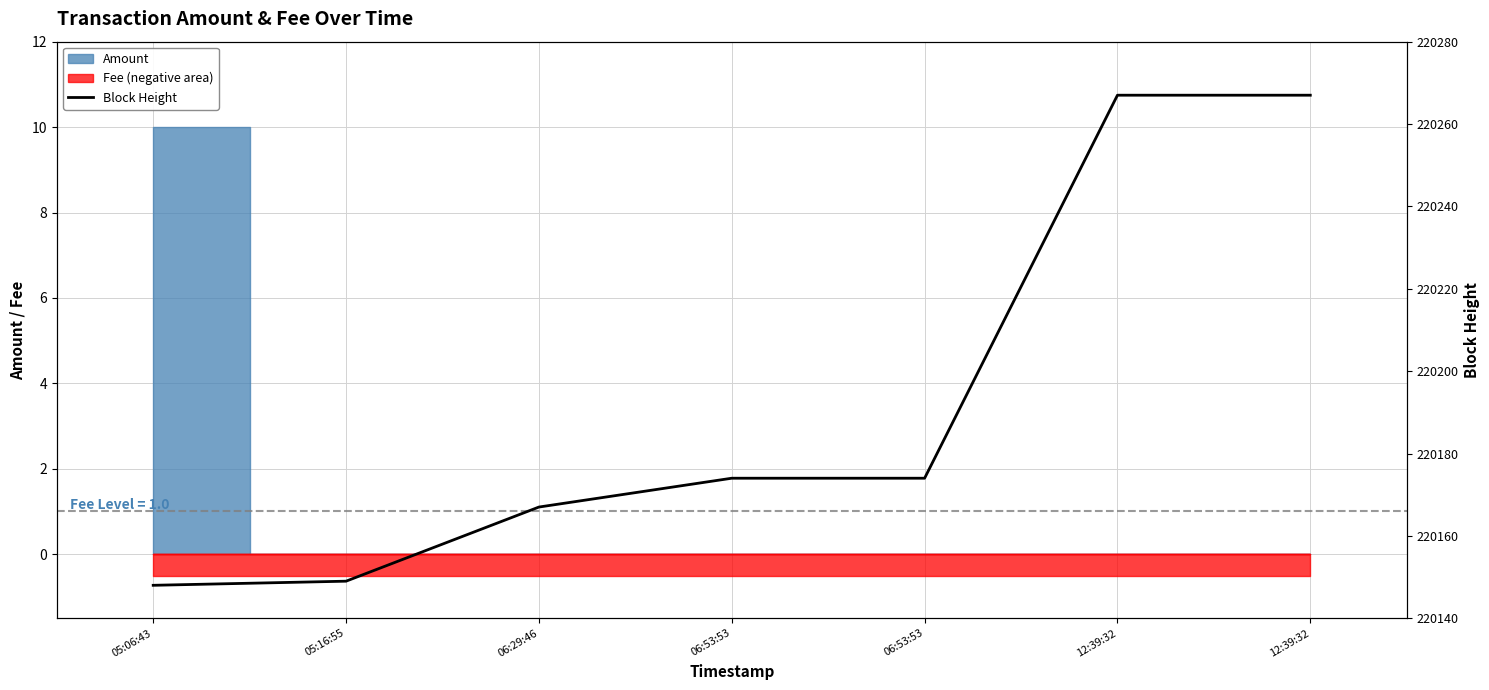

What is the label of the 2nd point from the left?

05:16:55